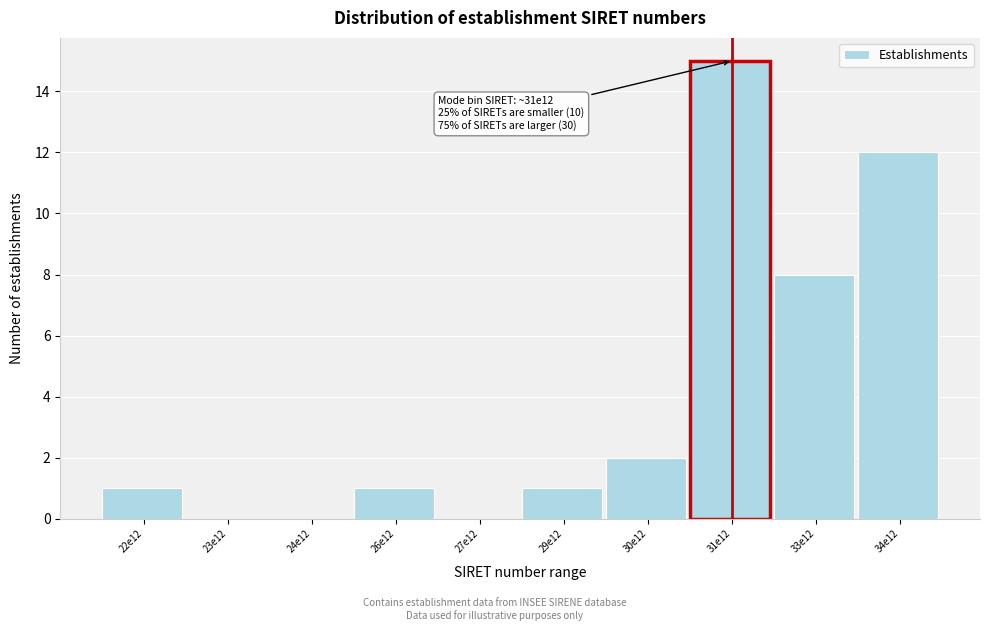

Reading right to left, what are all the values shown in this chart?

34e12=12	33e12=8	31e12=15	30e12=2	29e12=1	27e12=0	26e12=1	24e12=0	23e12=0	22e12=1